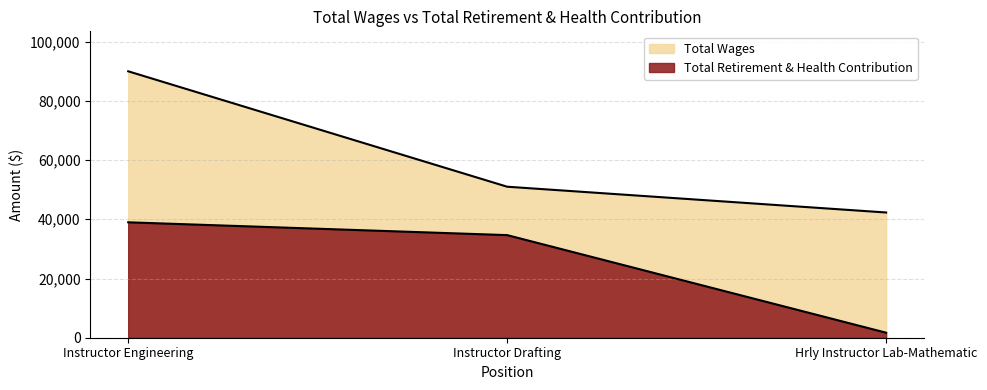

Reading left to right, transcribe all the data shown in this chart.

Total Wages: Instructor Engineering=89979	Instructor Drafting=50997	Hrly Instructor Lab-Mathematic=42291
Total Retirement & Health Contribution: Instructor Engineering=38980	Instructor Drafting=34653	Hrly Instructor Lab-Mathematic=1692